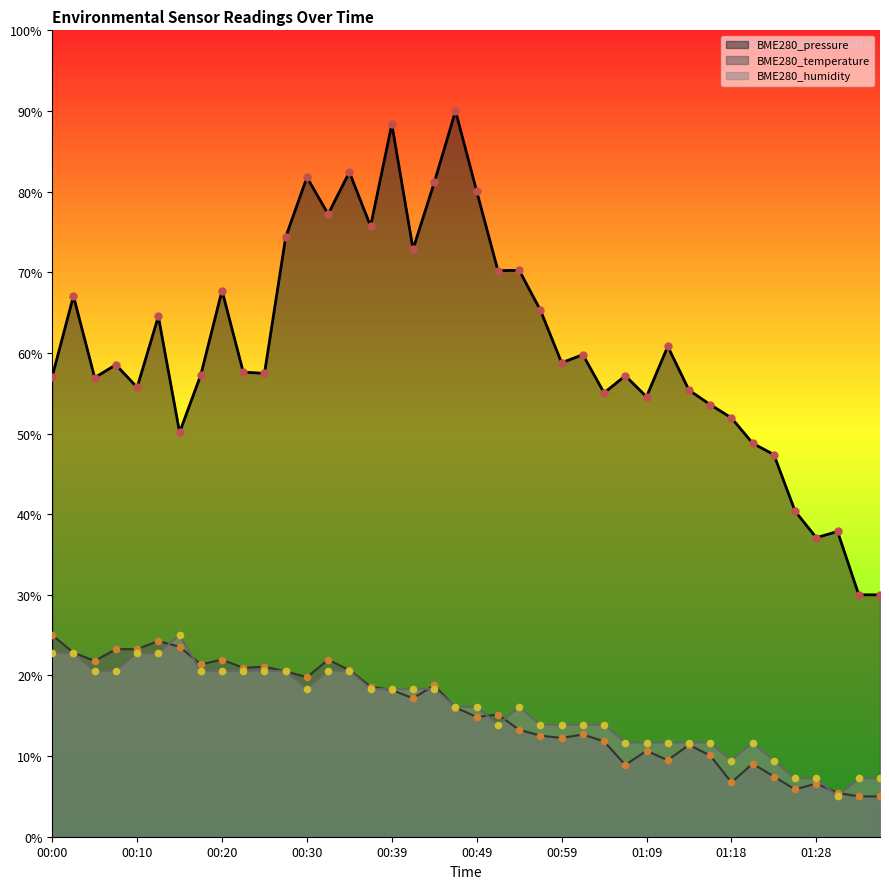

Which series has the largest total across all categories?

BME280_pressure